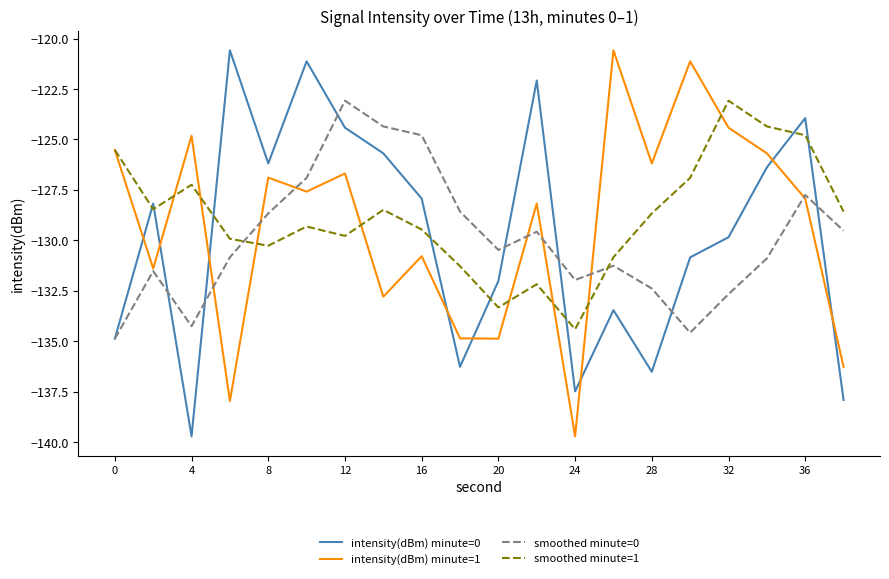

How many times do smoothed minute=0 and smoothed minute=1 cross each other?

2